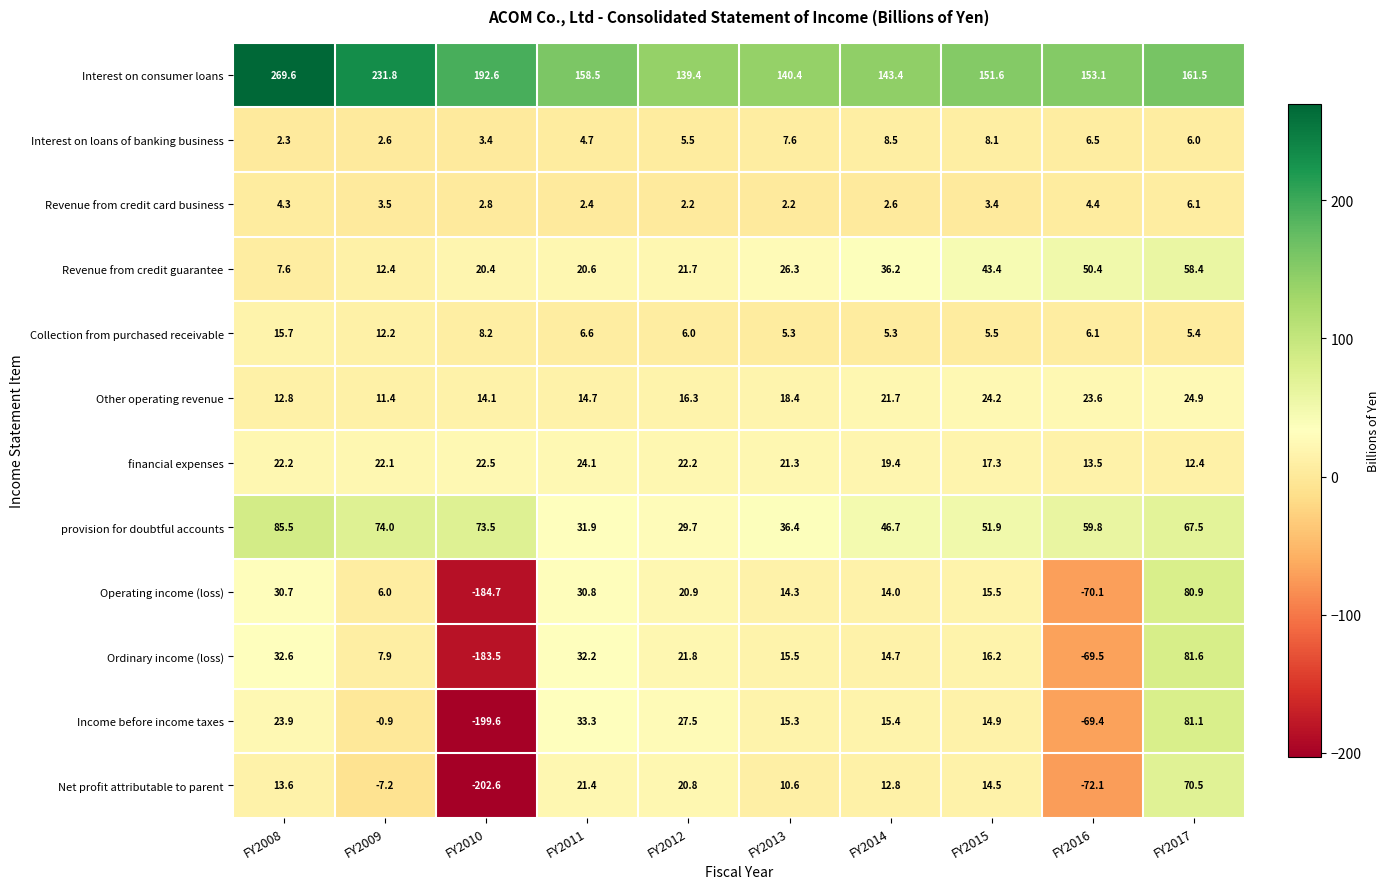

What is the difference between the second highest and second lowest values in the Net profit attributable to parent series?

93.5